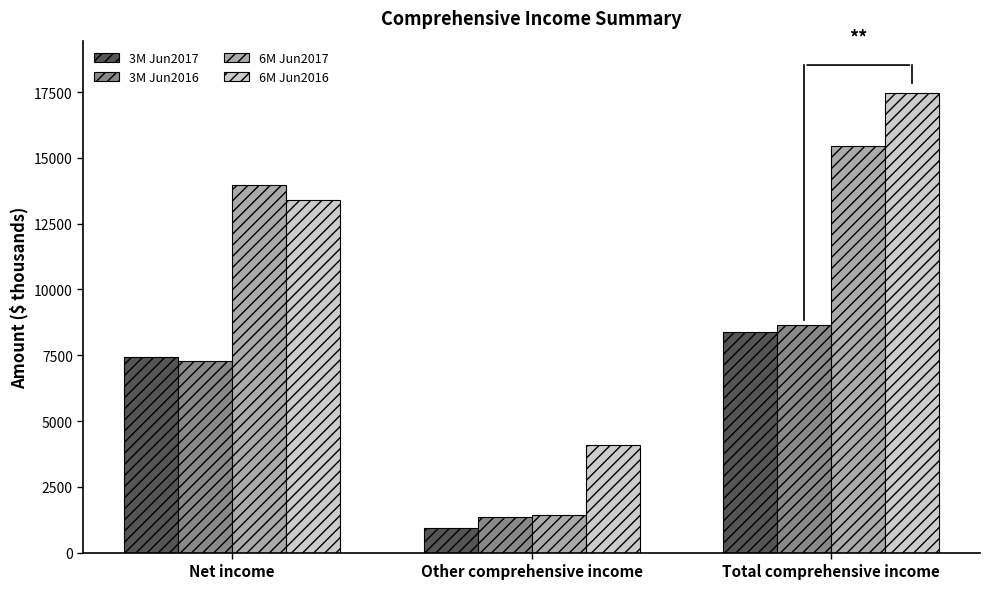

The 6M Jun2016 series shows 2539 at Other comprehensive income. True or false?

False